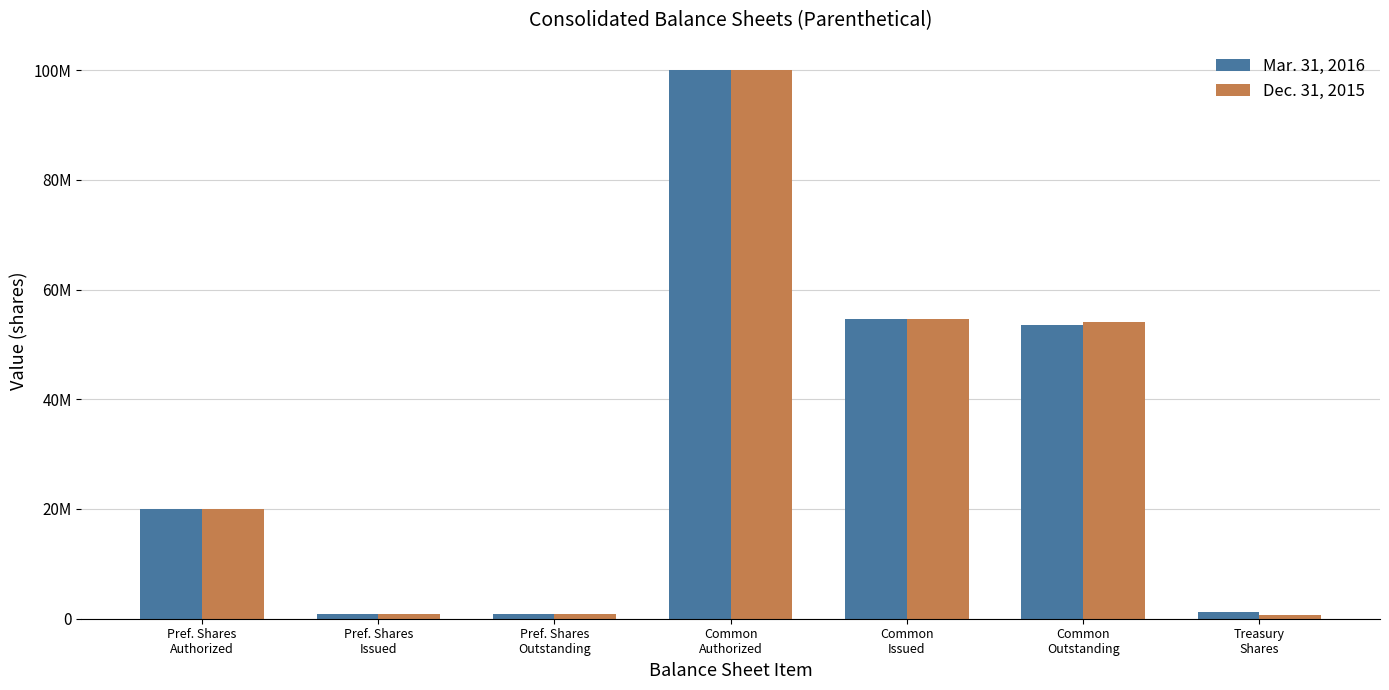

True or false: Mar. 31, 2016 has a value of 1686895 at Treasury
Shares.

False